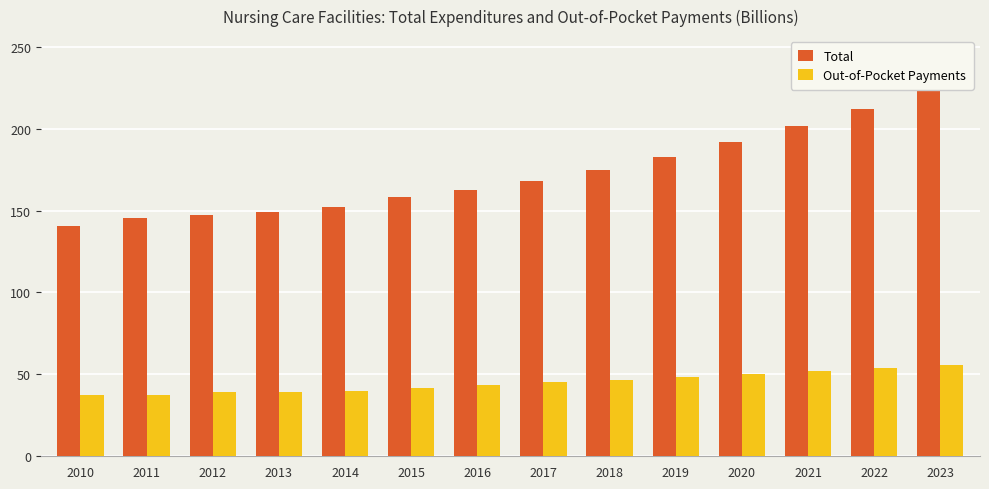

The value of Total at 2017 is 277.5. True or false?

False